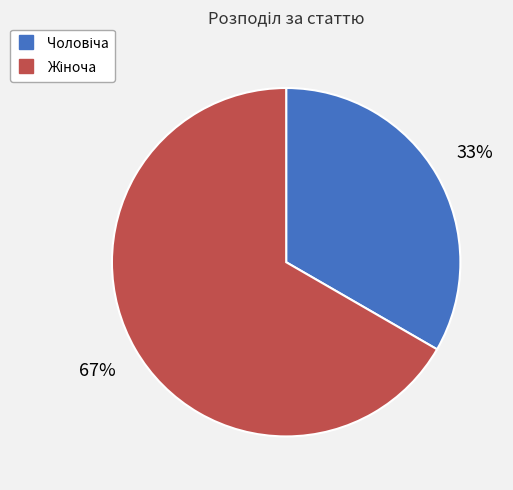

Does any single category account for the majority?

Yes